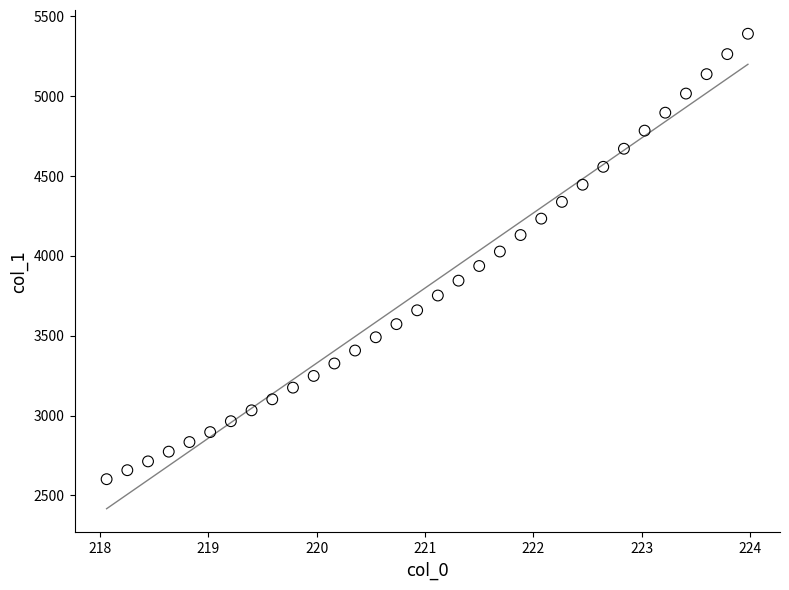

What is the range of X values (max minus min)?

5.9